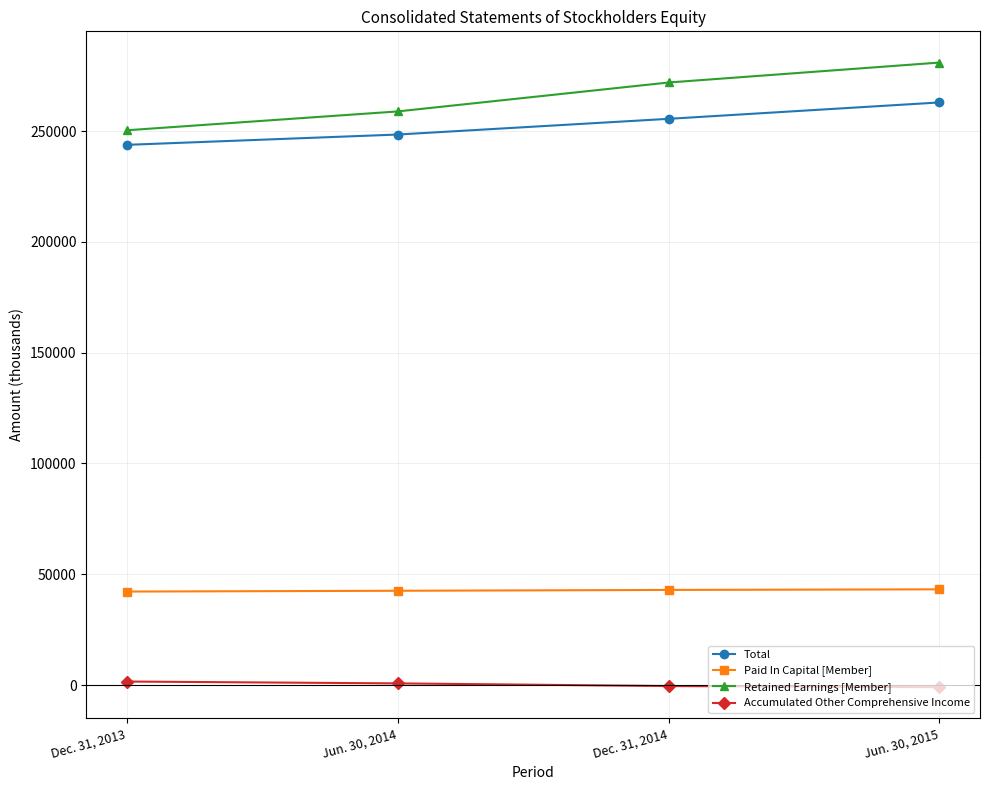

What is the label of the 1st point from the left?

Dec. 31, 2013